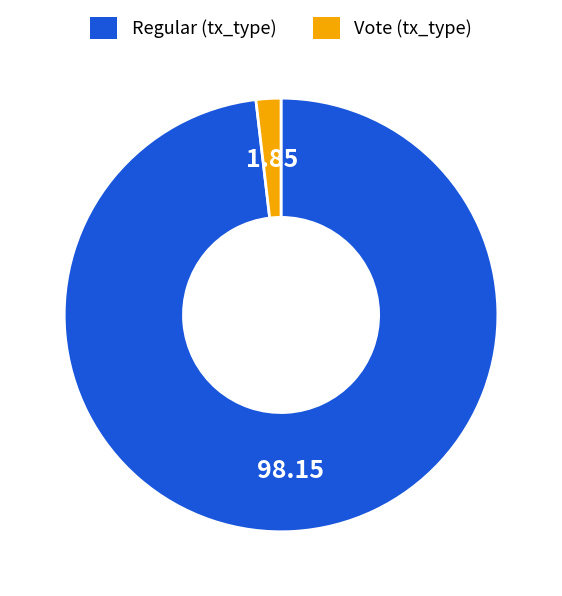

How many segments does this pie chart have?

2